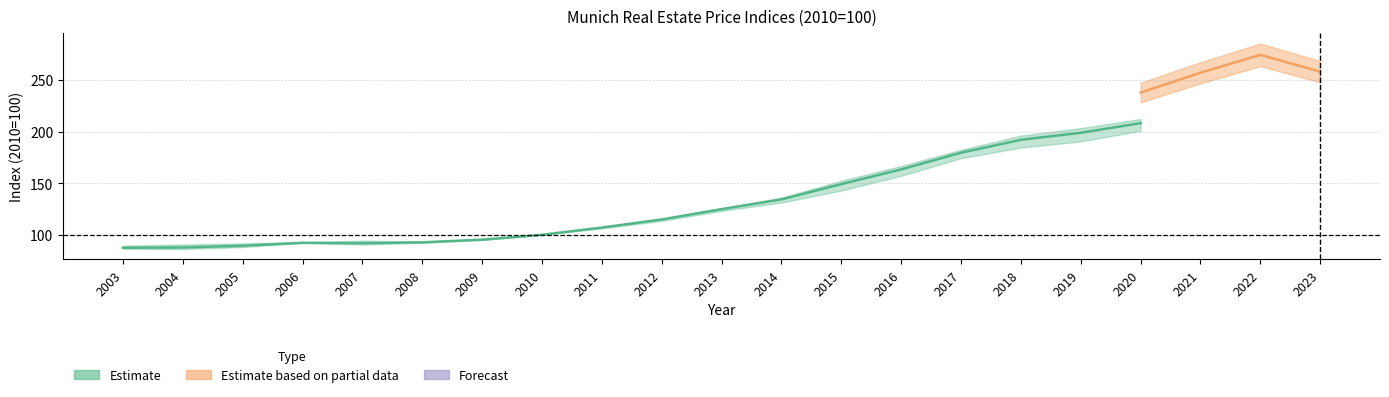

Which category has the highest value across all series?

2022